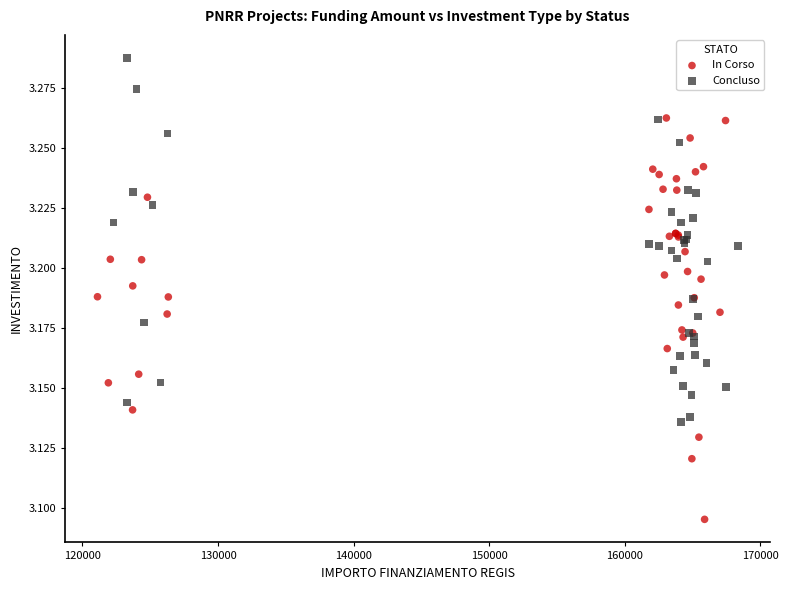

Which series contains the lowest Y value?

In Corso